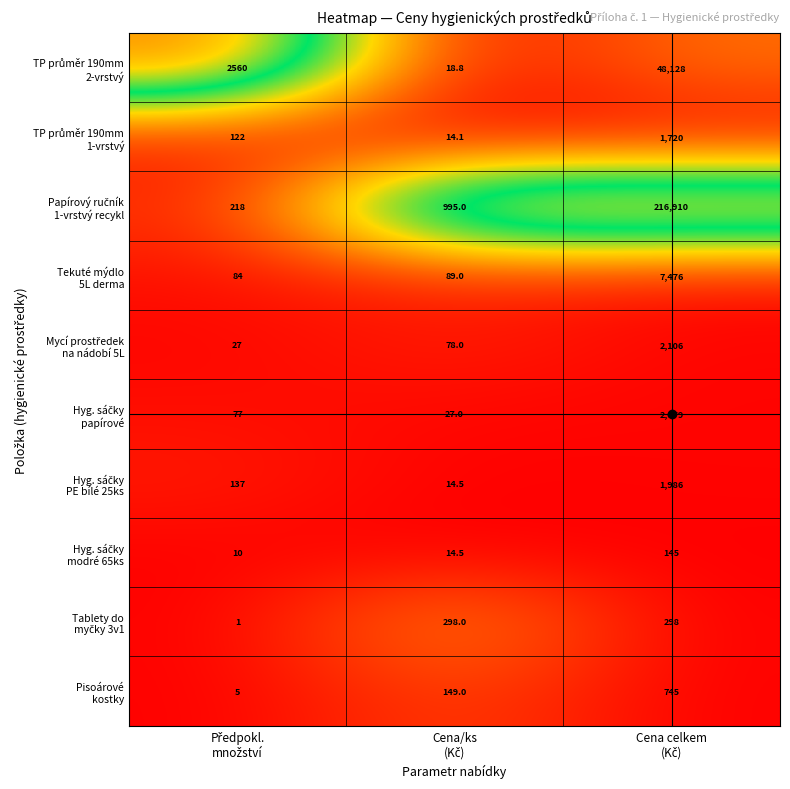

What is the minimum value shown in the chart?

1.0